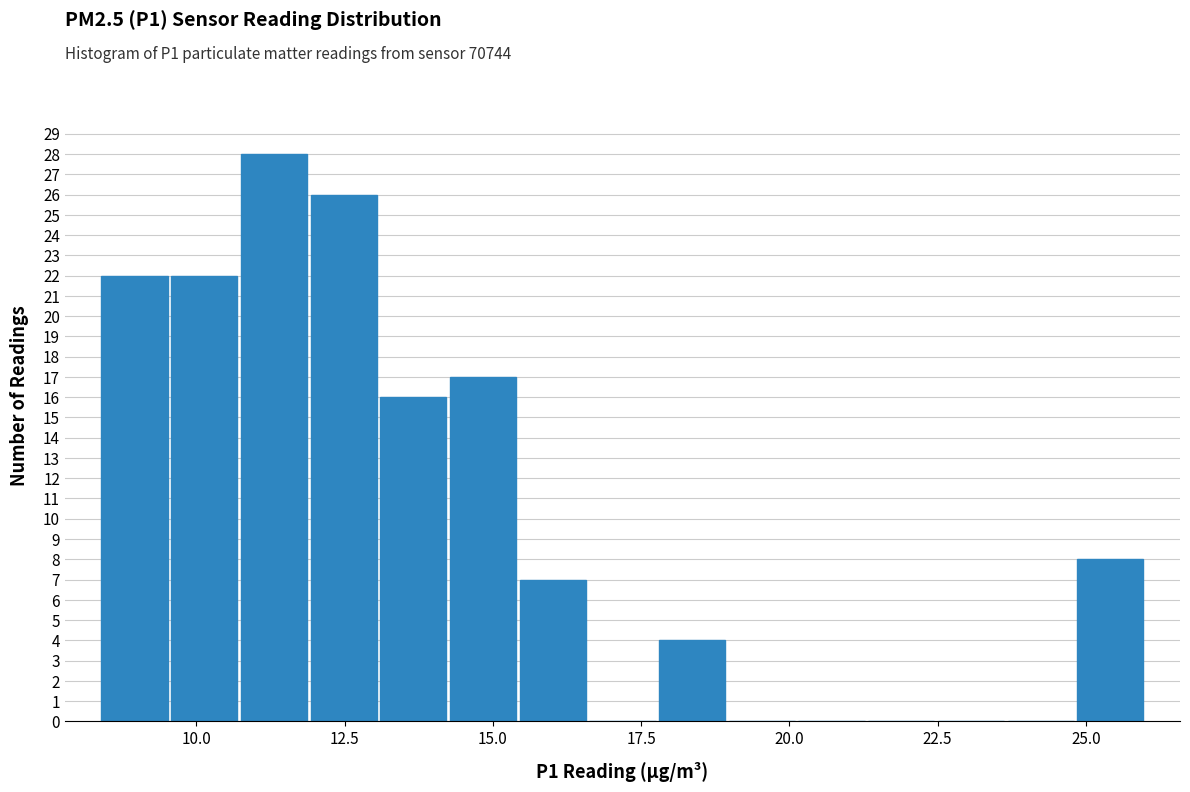

Read against the x-axis, roughly where is the centre of the tallest bar?

11.5